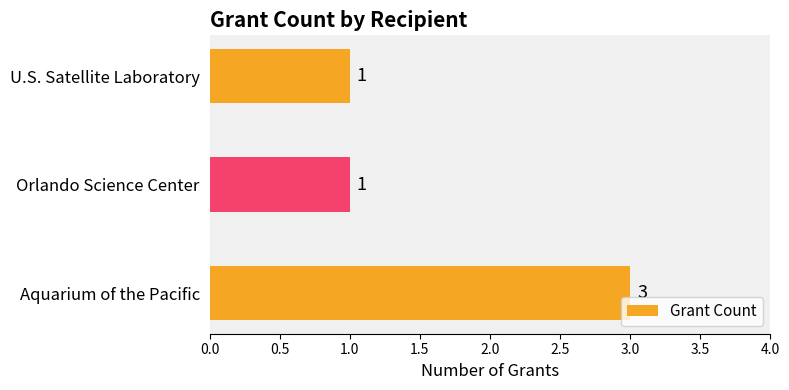

How many bars are there in total?

3